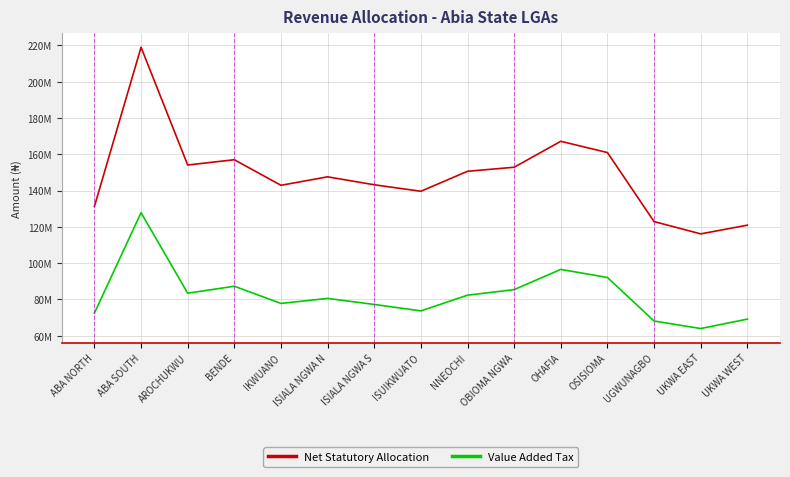

True or false: Value Added Tax has more than 1 interior local peaks.

True